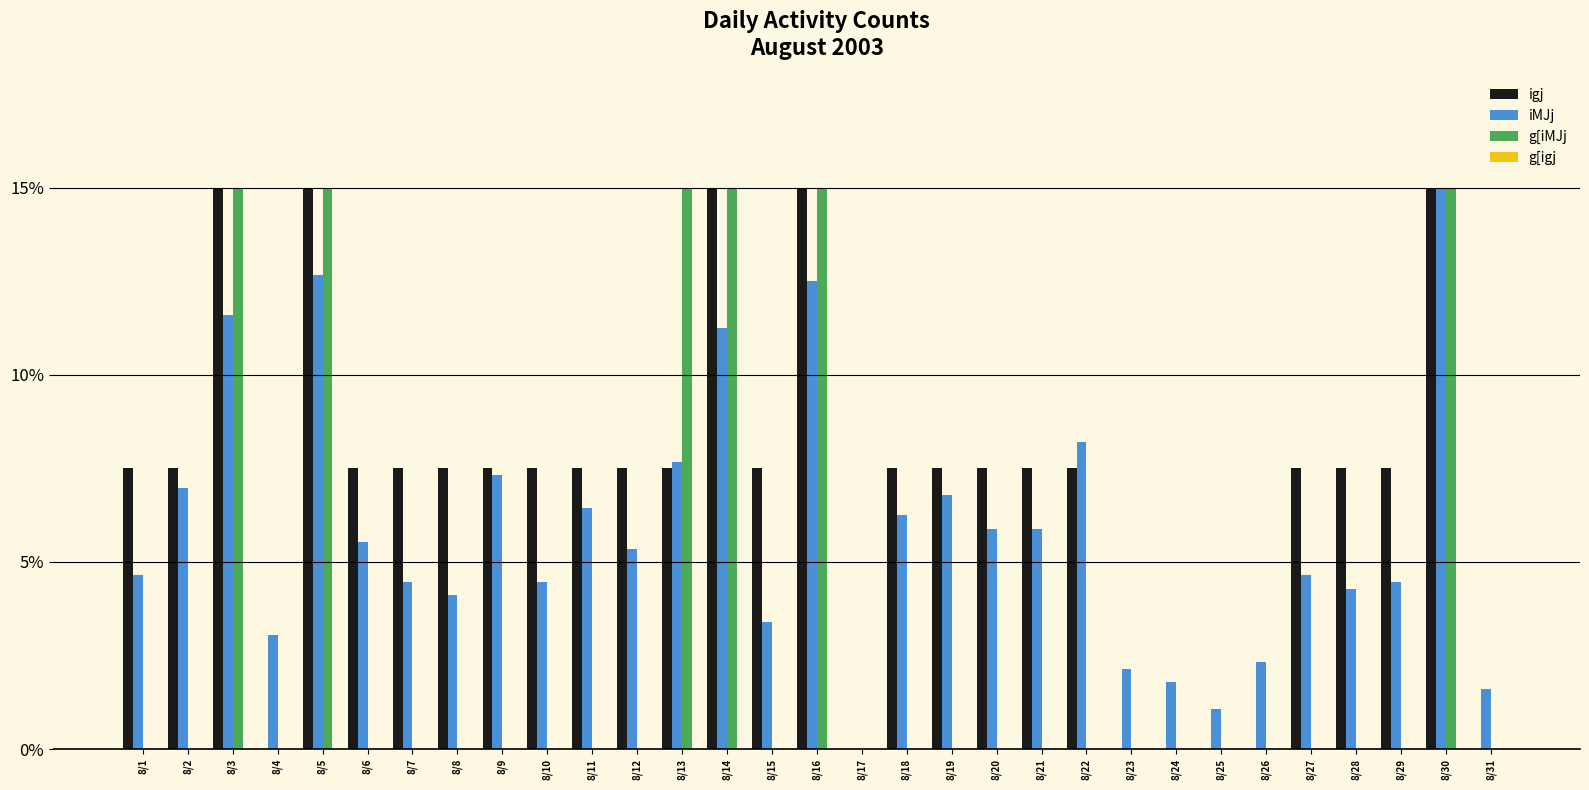

The value of g[iMJj at 8/12 is 9.7. True or false?

False